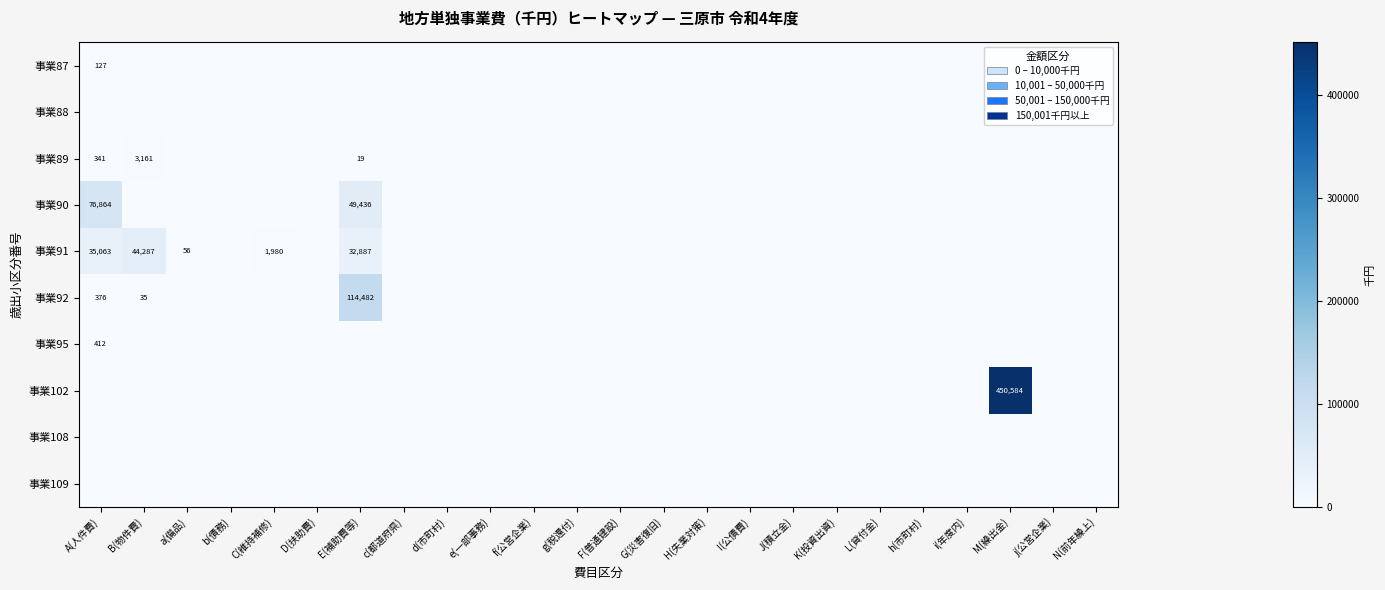

The value of 事業91 at A(人件費) is 52742. True or false?

False